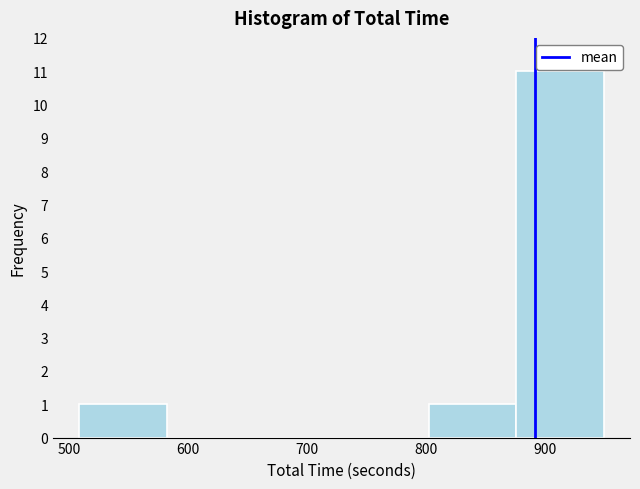

Which range on the x-axis has the tallest bar?

880 to 950